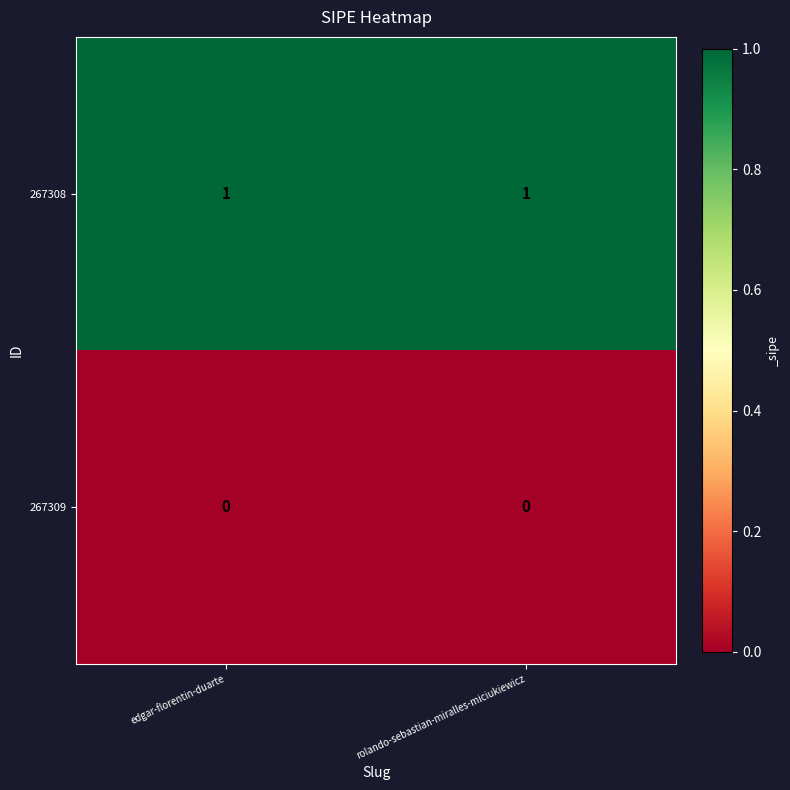

At edgar-florentin-duarte, list the series in order from largest to smallest.

267308, 267309